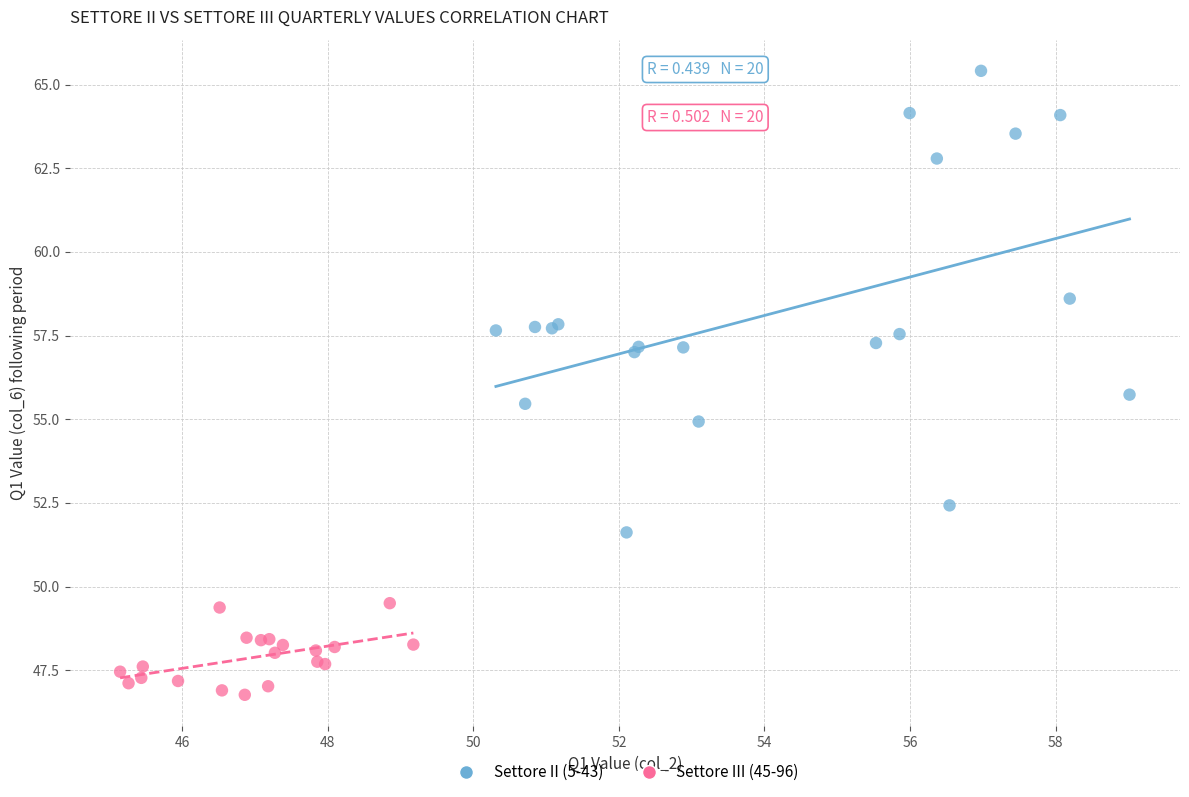

Which series contains the lowest Y value?

Settore III (45-96)